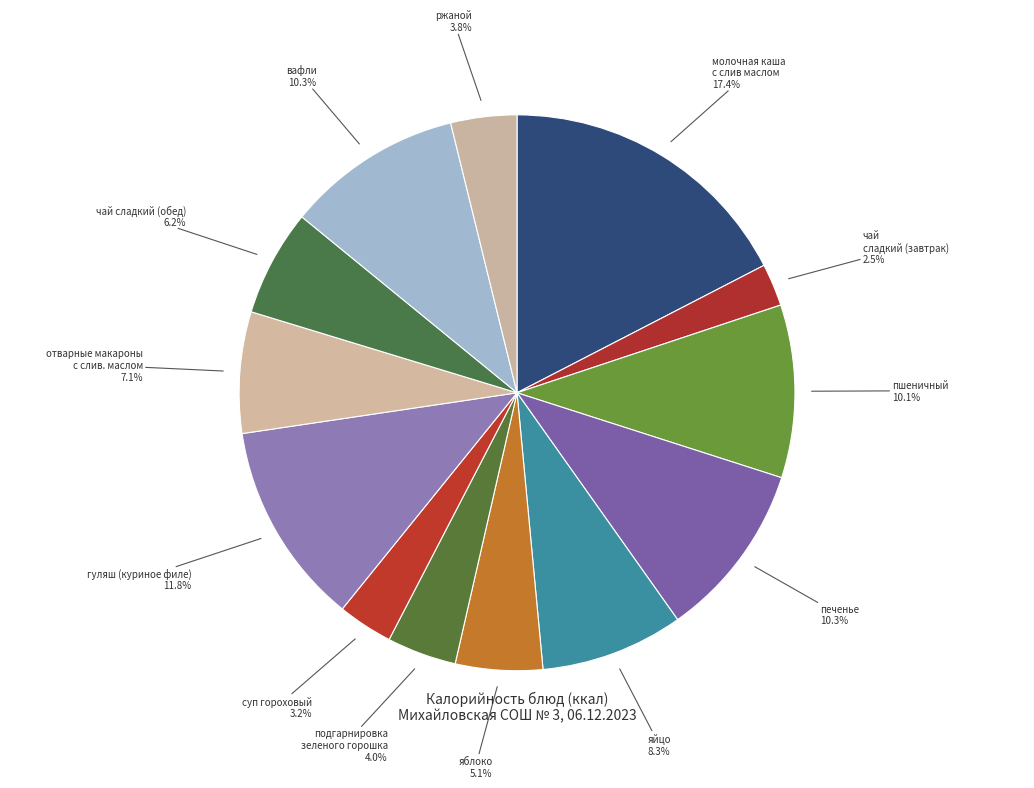

How many segments does this pie chart have?

13